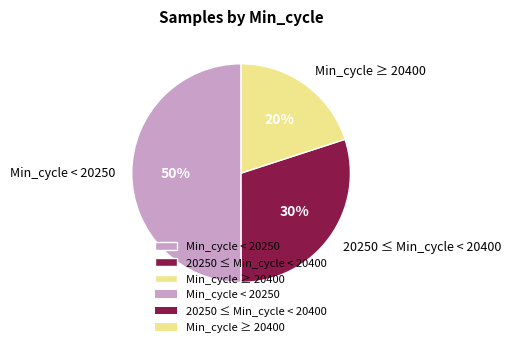

Rank the categories by value from lowest to highest.

Min_cycle ≥ 20400, 20250 ≤ Min_cycle < 20400, Min_cycle < 20250